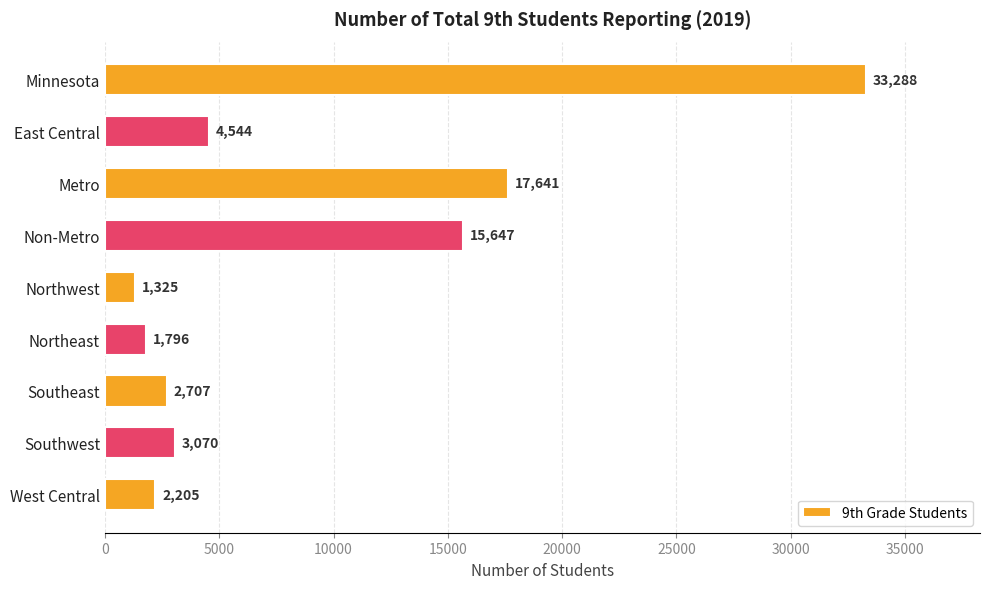

The value at Non-Metro is 15647. True or false?

True